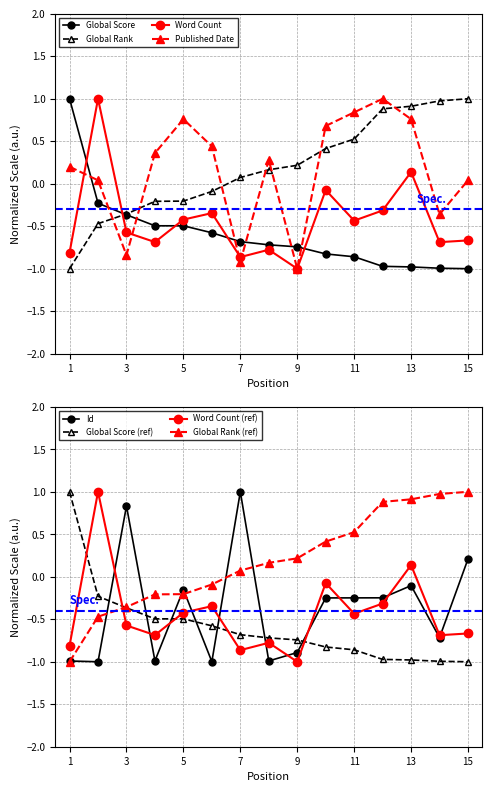

Reading right to left, transcribe all the data shown in this chart.

Global Score: 15=-1.0	14=-1.0	13=-1.0	12=-1.0	11=-0.9	10=-0.8	9=-0.7	8=-0.7	7=-0.7	6=-0.6	5=-0.5	4=-0.5	3=-0.4	2=-0.2	1=1.0
Global Rank: 15=1.0	14=1.0	13=0.9	12=0.9	11=0.5	10=0.4	9=0.2	8=0.2	7=0.1	6=-0.1	5=-0.2	4=-0.2	3=-0.4	2=-0.5	1=-1.0
Word Count: 15=-0.7	14=-0.7	13=0.1	12=-0.3	11=-0.4	10=-0.1	9=-1.0	8=-0.8	7=-0.9	6=-0.3	5=-0.4	4=-0.7	3=-0.6	2=1.0	1=-0.8
Published Date: 15=0.0	14=-0.4	13=0.8	12=1.0	11=0.8	10=0.7	9=-1.0	8=0.3	7=-0.9	6=0.4	5=0.8	4=0.4	3=-0.8	2=0.0	1=0.2
Id: 15=0.2	14=-0.7	13=-0.1	12=-0.2	11=-0.2	10=-0.2	9=-0.9	8=-1.0	7=1.0	6=-1.0	5=-0.1	4=-1.0	3=0.8	2=-1.0	1=-1.0